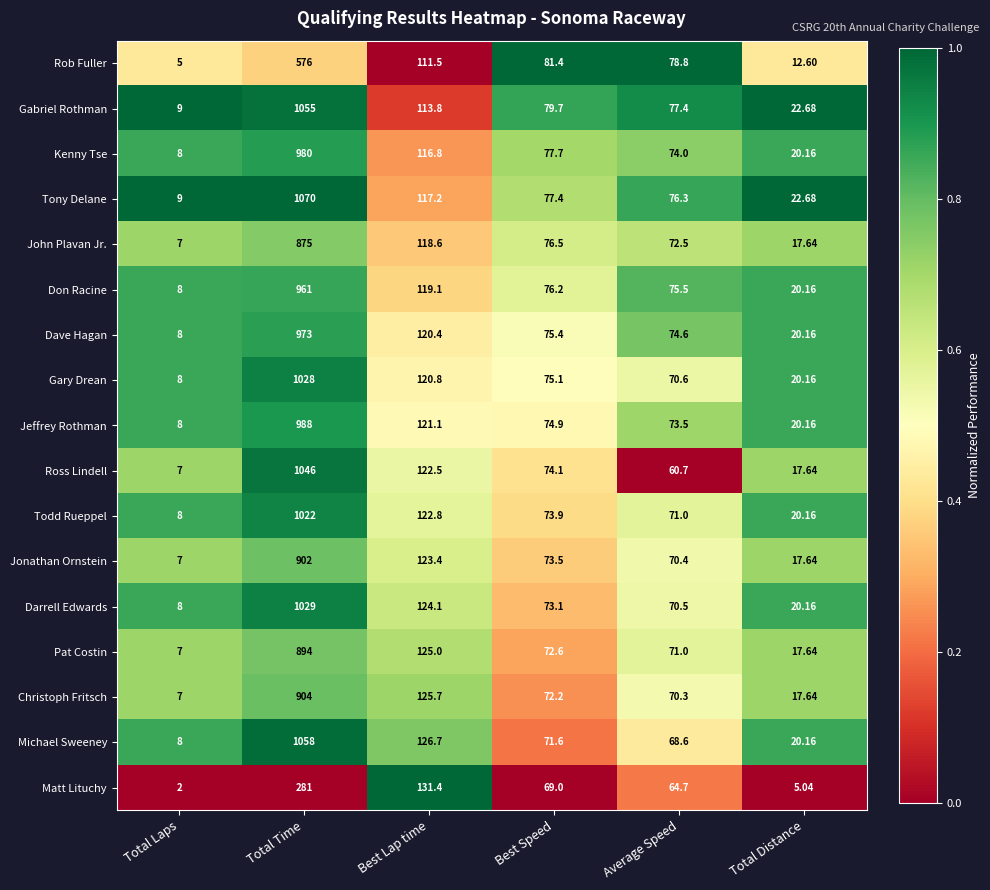

Is the value of Tony Delane at Best Lap time greater than the value of Todd Rueppel at Total Laps?

Yes